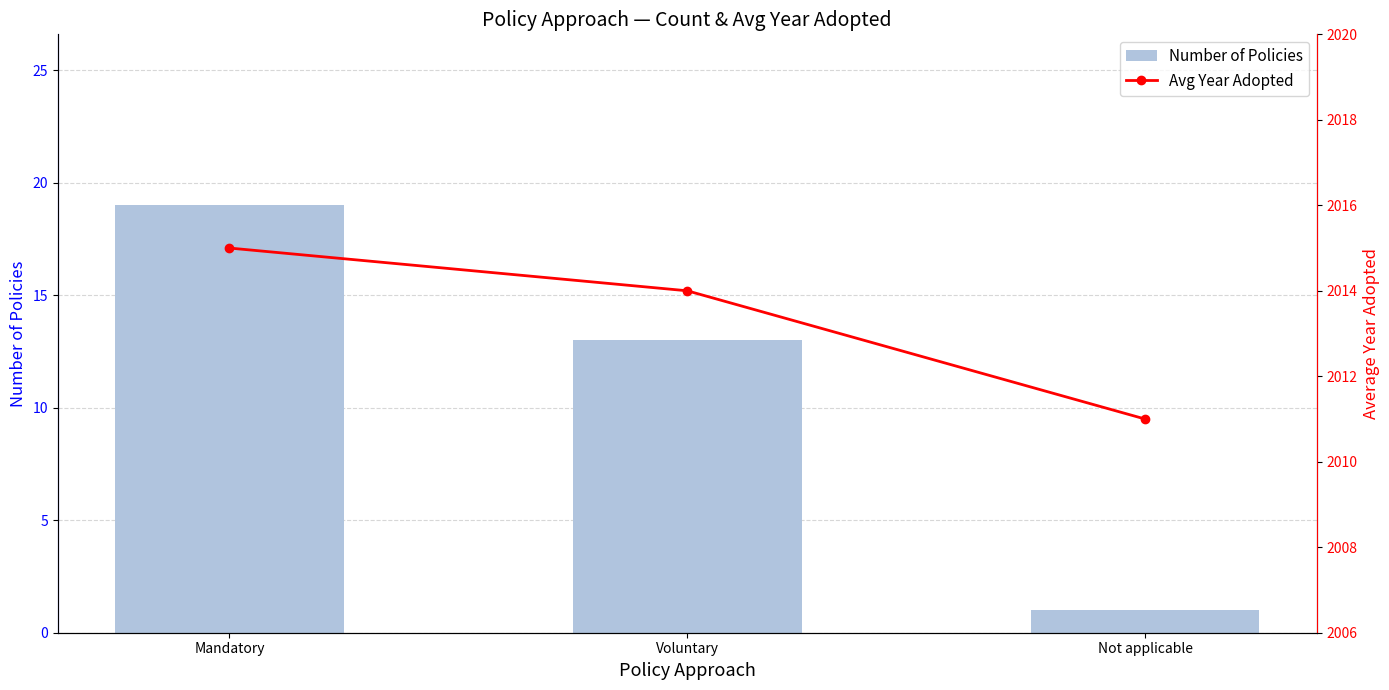

Reading left to right, transcribe all the data shown in this chart.

Number of Policies: Mandatory=19	Voluntary=13	Not applicable=1
Avg Year Adopted: Mandatory=2015	Voluntary=2014	Not applicable=2011